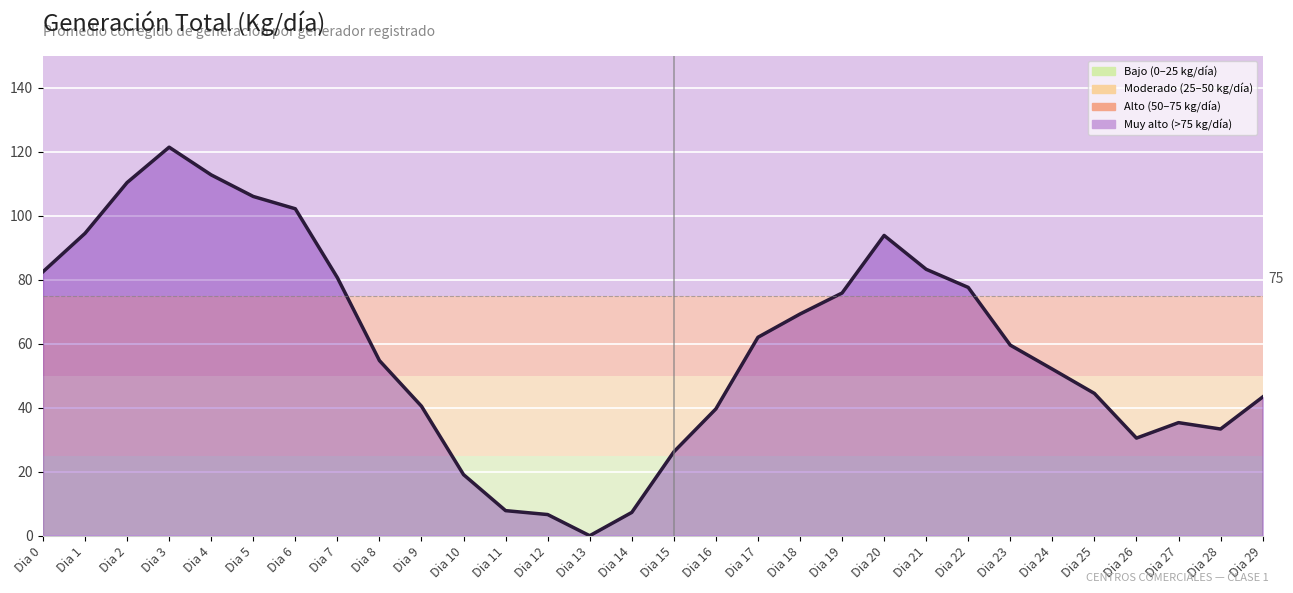

How many distinct data groups are displayed?

1